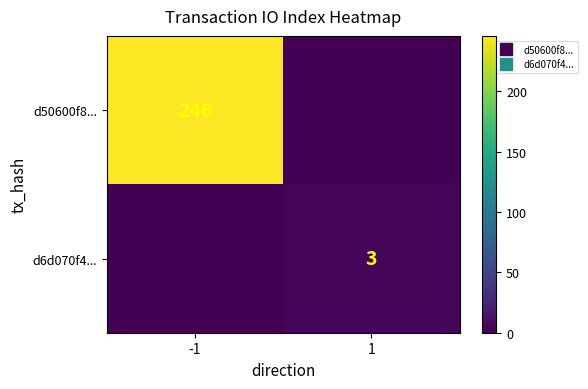

Rank the categories by d50600f8... value from highest to lowest.

-1, 1